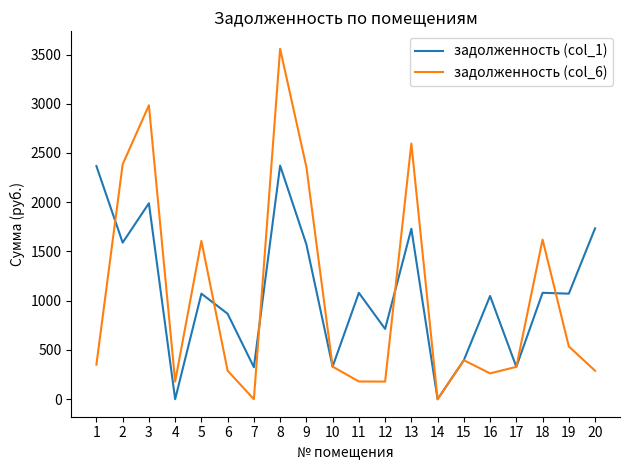

Does the chart have visible grid lines?

No